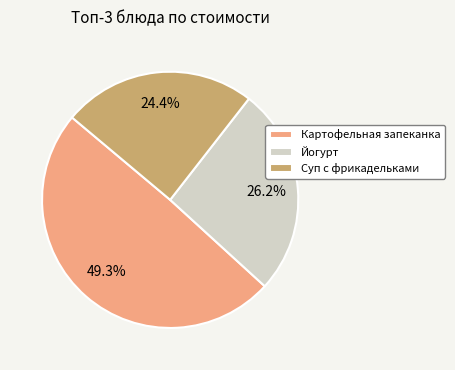

Does any single category account for the majority?

No